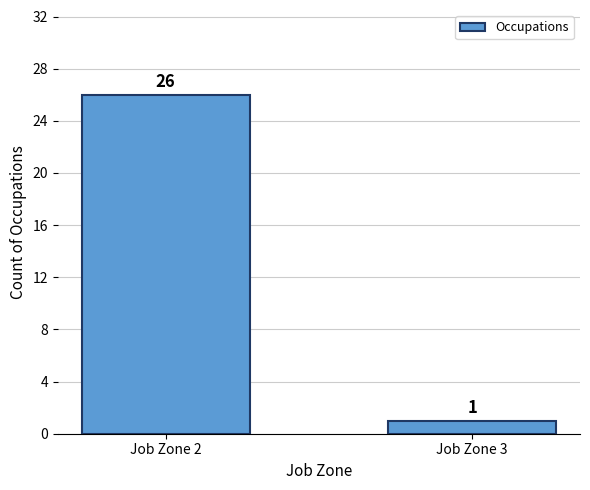

How many values are below 26?

1